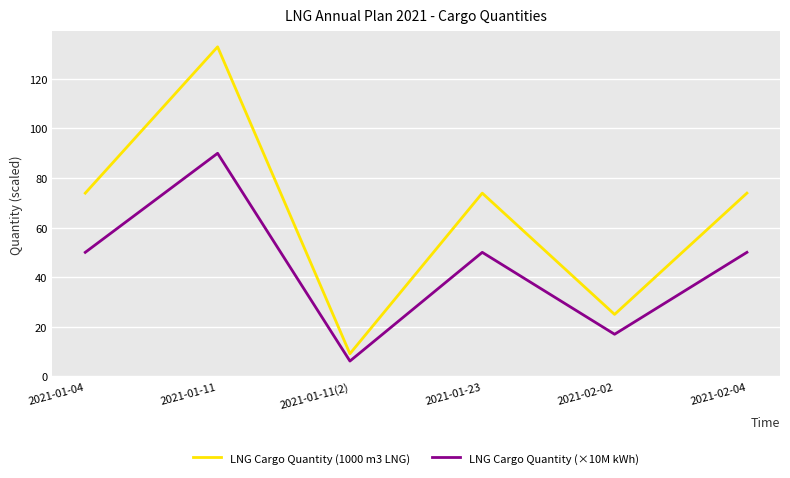

True or false: LNG Cargo Quantity (1000 m3 LNG) and LNG Cargo Quantity (×10M kWh) cross at least once.

False